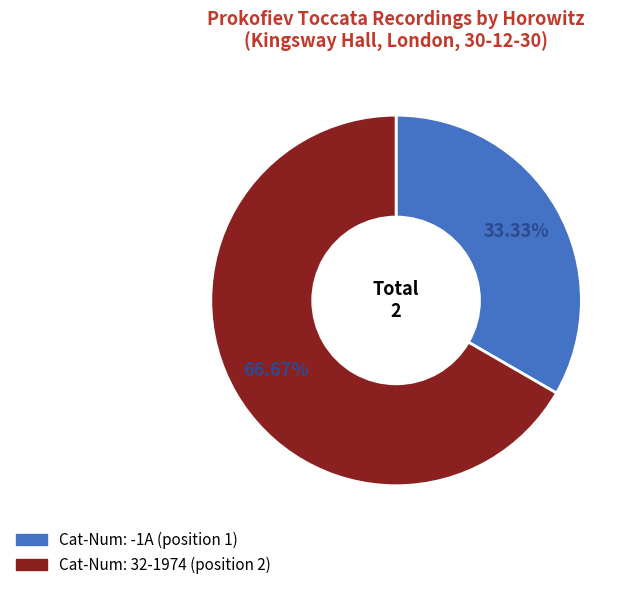

Rank the categories by value from lowest to highest.

Cat-Num: -1A (position 1), Cat-Num: 32-1974 (position 2)